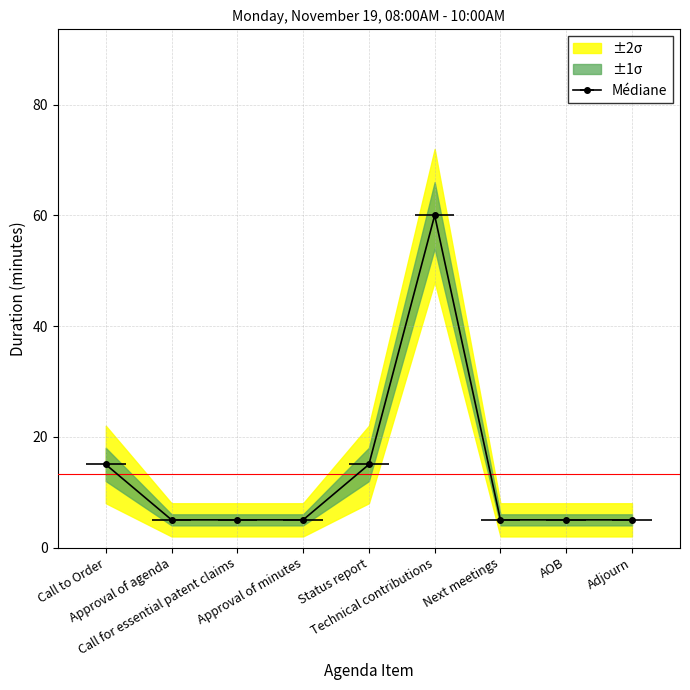

What is the value of the upper_1sigma point at the 1st from the left?

18